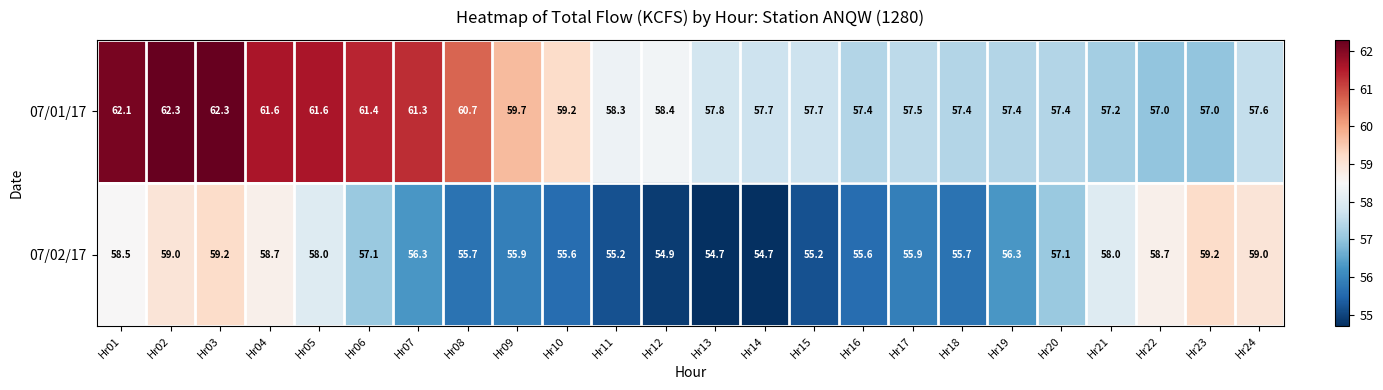

Rank the series by their maximum value, from lowest to highest.

07/02/17, 07/01/17